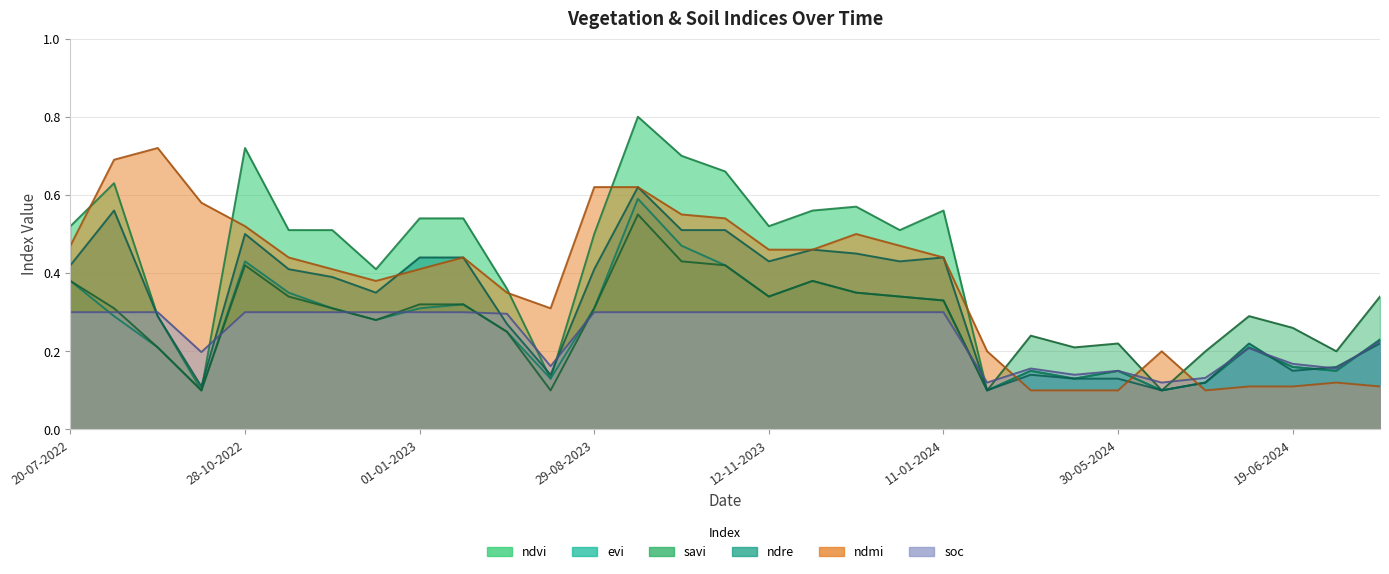

What is the difference between the maximum and second lowest values in the savi series?

0.5